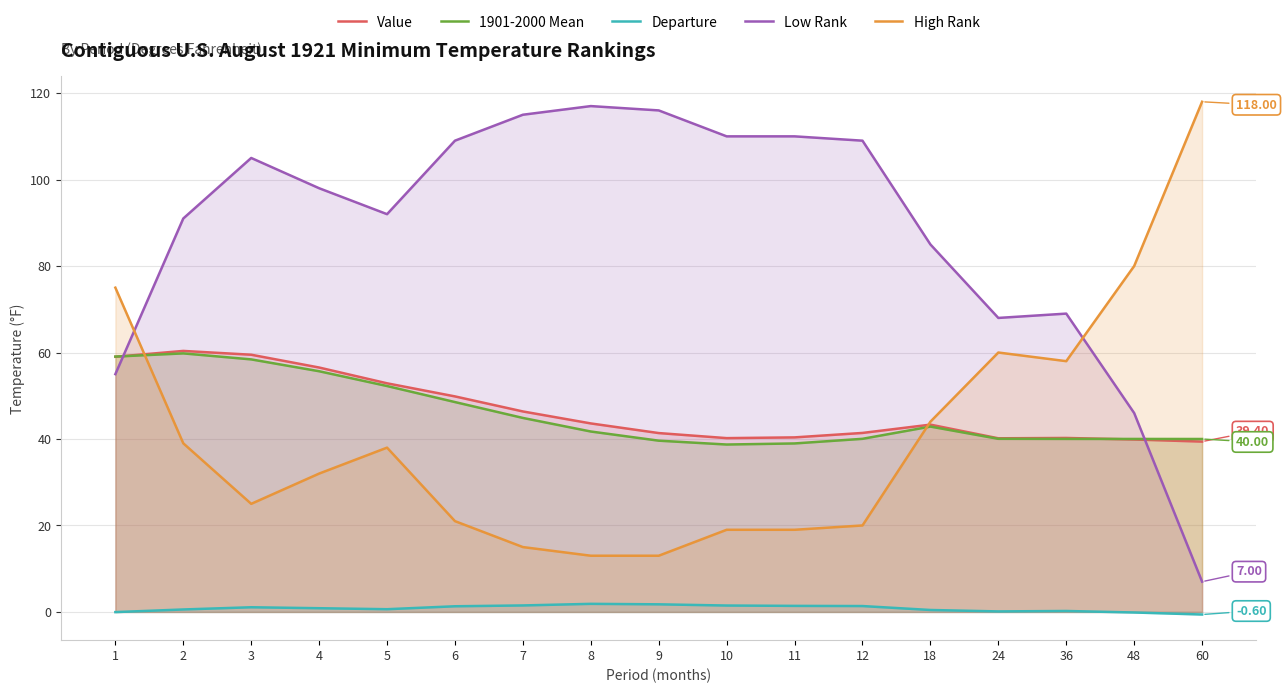

Reading right to left, list all the values displayed in this chart.

Value: 39.4	39.9	40.2	40.2	43.3	41.4	40.4	40.2	41.4	43.6	46.4	49.9	52.9	56.5	59.5	60.4	59.0
1901-2000 Mean: 40.0	40.0	40.0	40.0	42.9	40.0	39.0	38.7	39.6	41.7	44.9	48.5	52.2	55.7	58.4	59.8	59.1
Departure: -0.6	-0.1	0.2	0.1	0.5	1.4	1.4	1.5	1.8	1.9	1.5	1.3	0.6	0.9	1.1	0.6	-0.0
Low Rank: 7.0	46.0	69.0	68.0	85.0	109.0	110.0	110.0	116.0	117.0	115.0	109.0	92.0	98.0	105.0	91.0	55.0
High Rank: 118.0	80.0	58.0	60.0	44.0	20.0	19.0	19.0	13.0	13.0	15.0	21.0	38.0	32.0	25.0	39.0	75.0